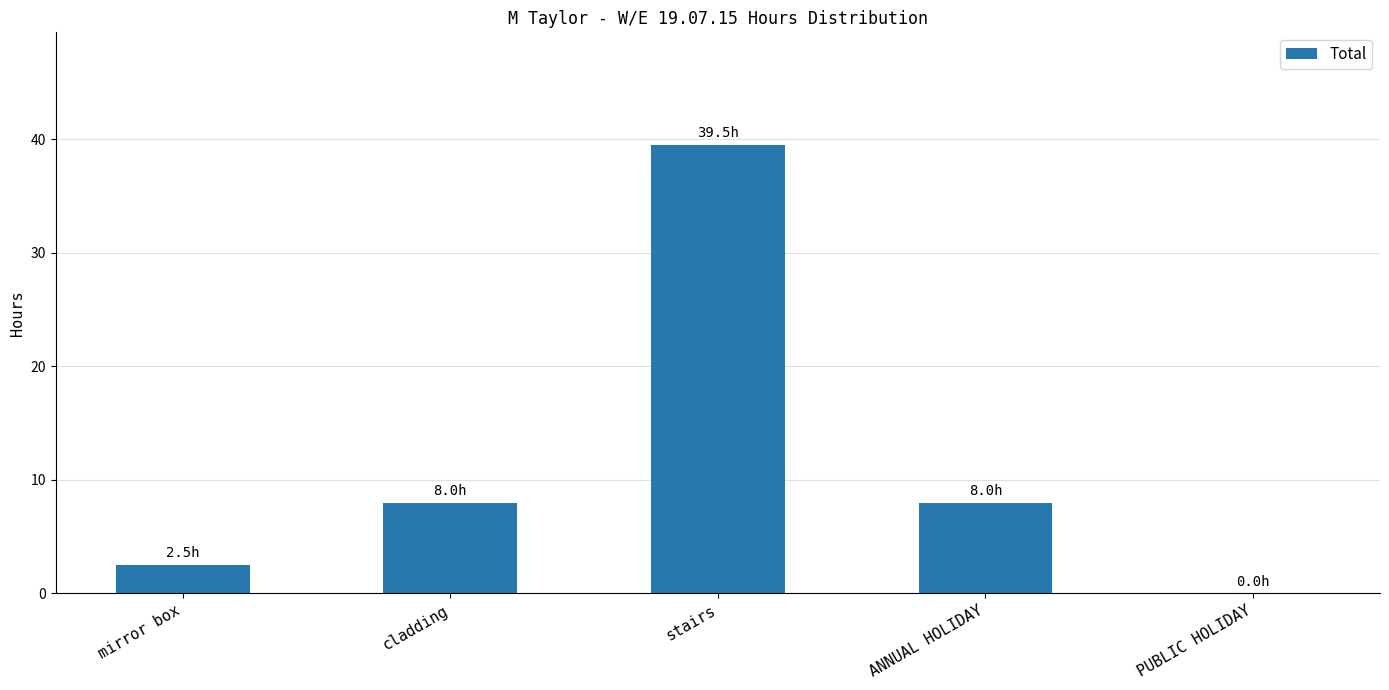

What is the difference between the values at PUBLIC HOLIDAY and mirror box?

2.5